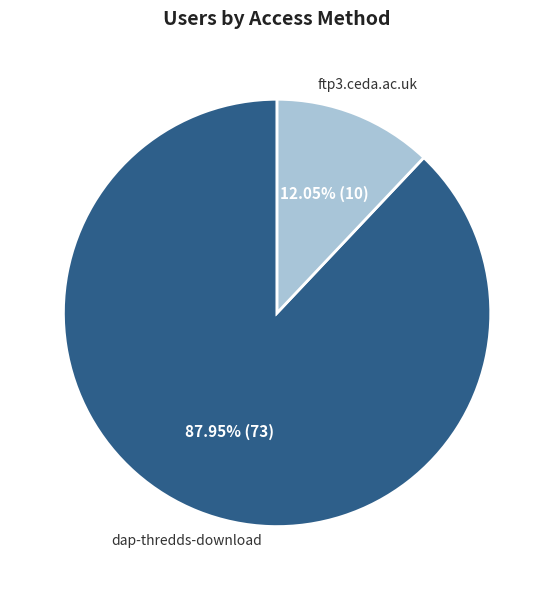

Rank the categories by value from lowest to highest.

ftp3.ceda.ac.uk, dap-thredds-download